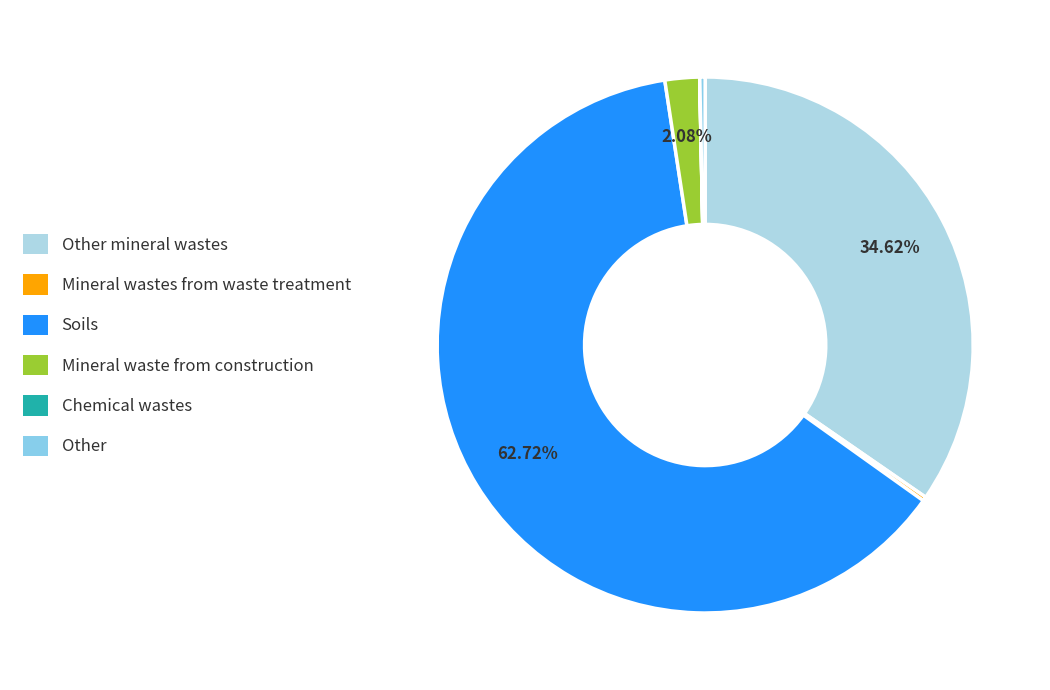

Is there any slice that represents more than half of the pie?

Yes